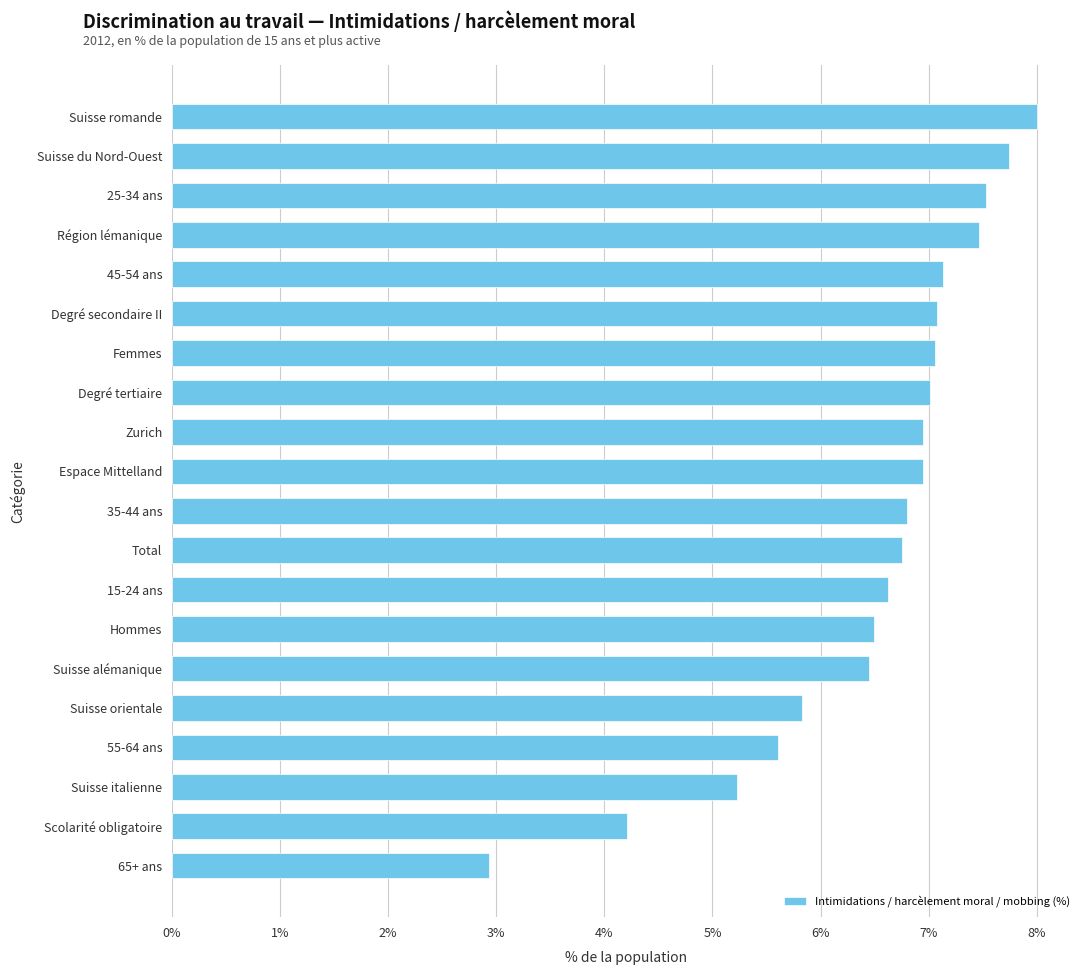

Approximately how many times larger is the value at Suisse romande compared to Région lémanique?

1.1